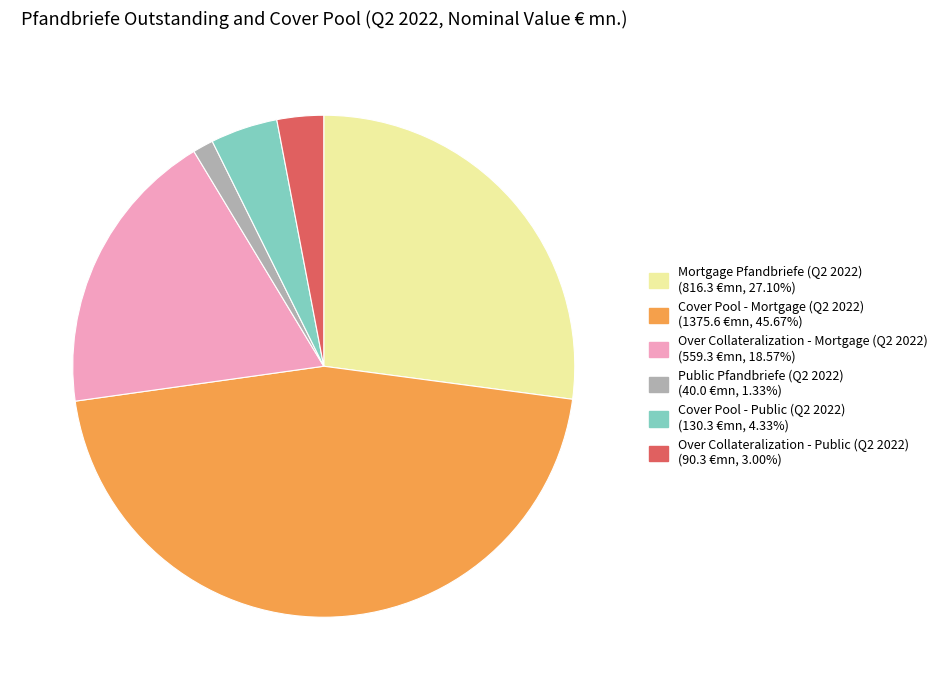

What is the largest slice in the pie chart?

Cover Pool - Mortgage (Q2 2022)